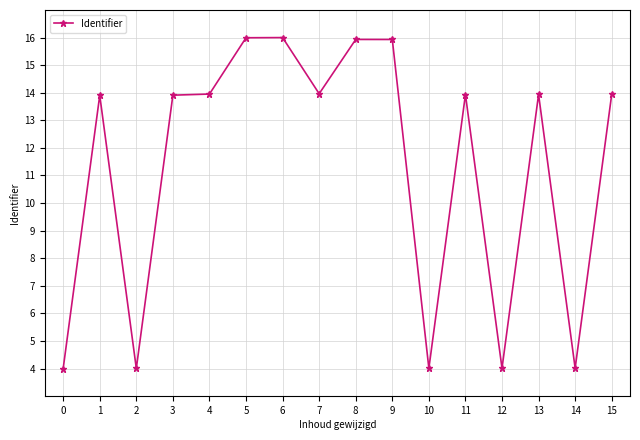

At which category does the data reach its first local valley?

2